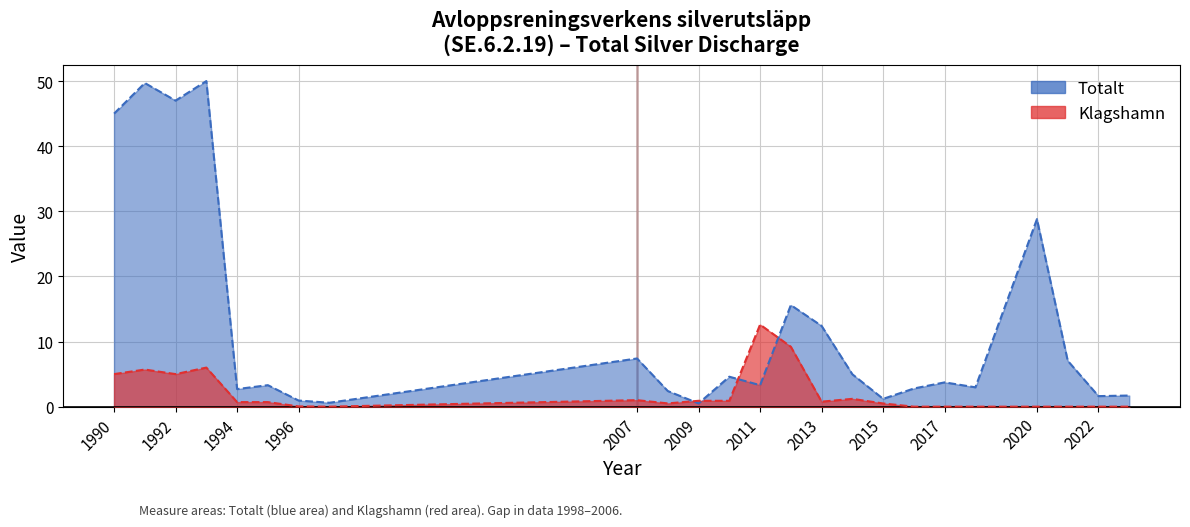

Does the chart have visible grid lines?

Yes